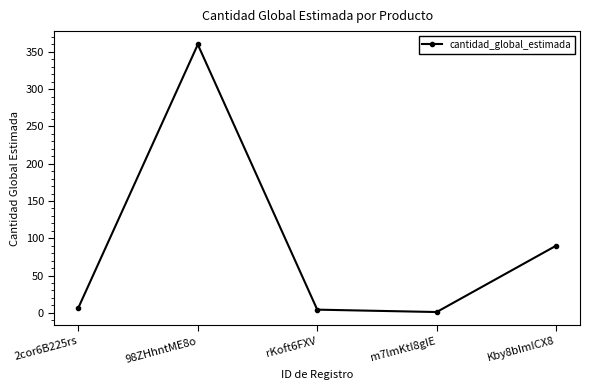

Which category has the lowest value across all series?

m7lmKtI8gIE